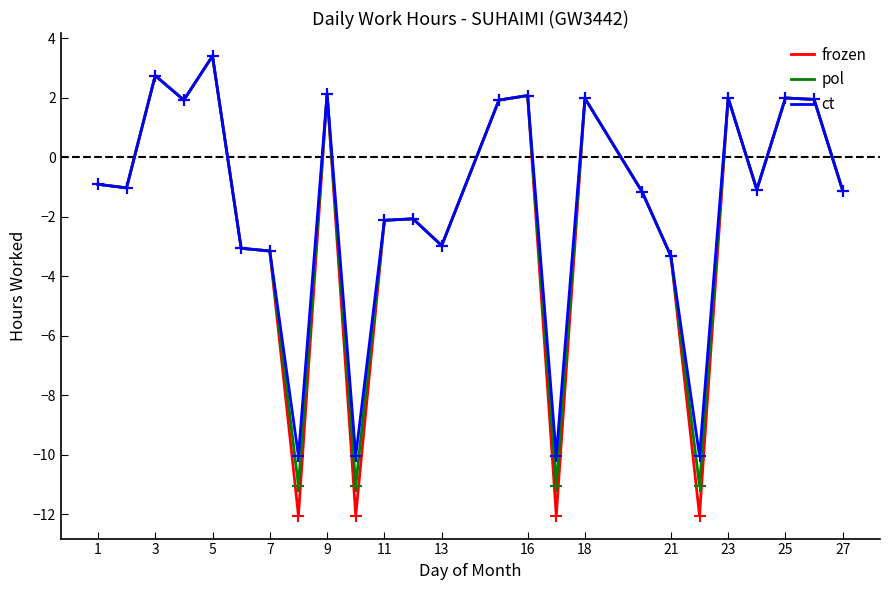

What is the greatest value displayed?

3.4